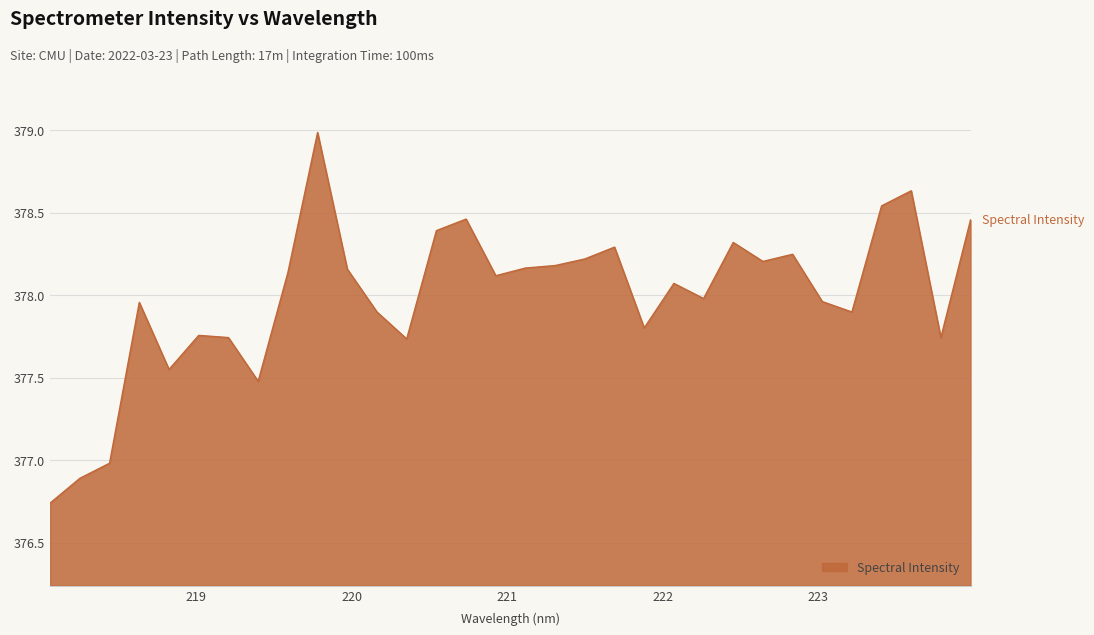

What is the maximum value shown in the chart?

379.0